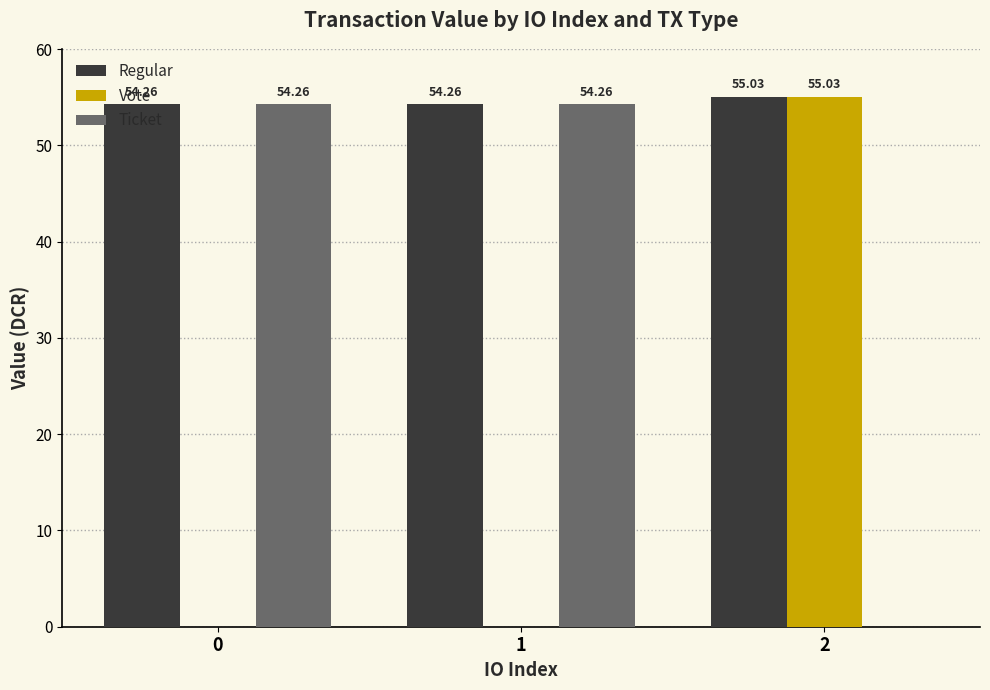

What is the sum of the Ticket values at 2 and 1?

54.3